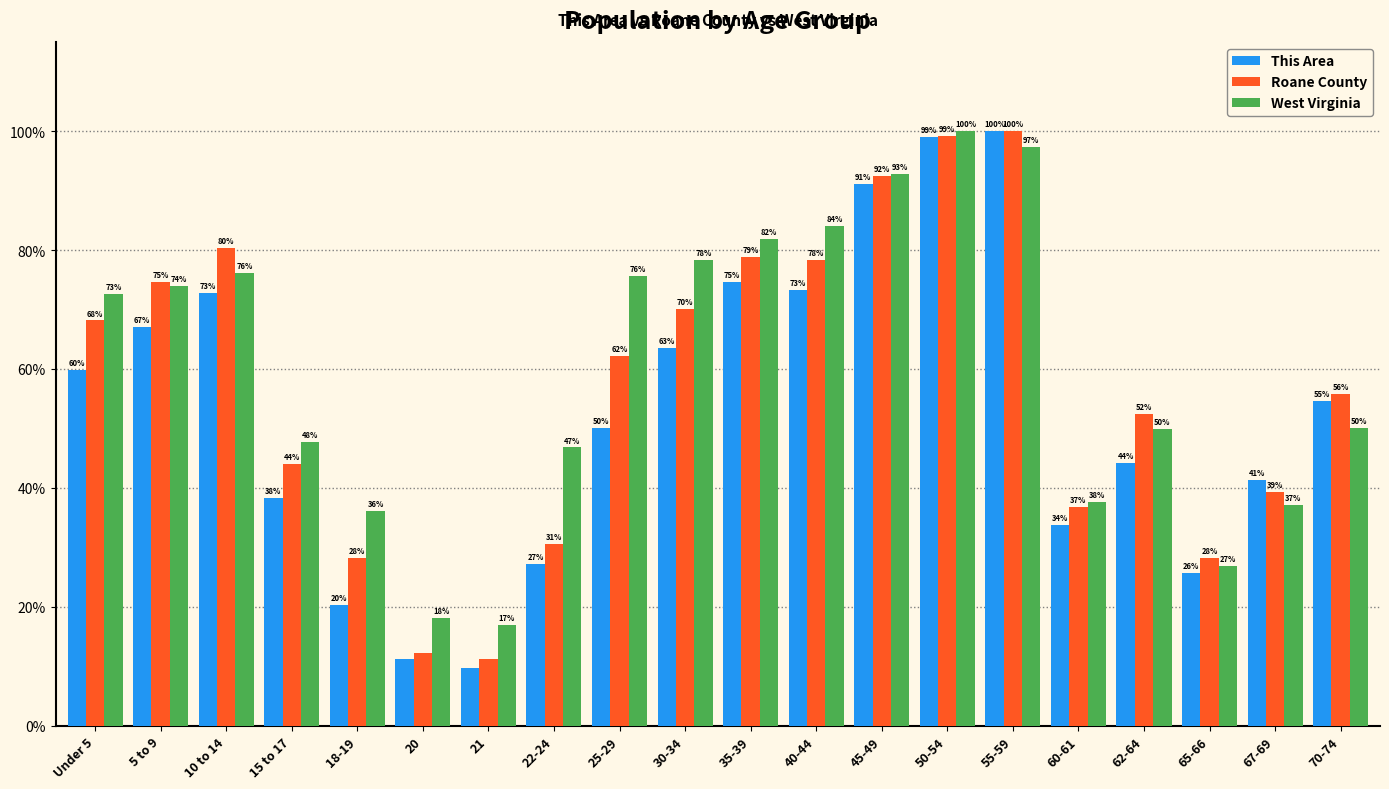

At 25-29, list the series in order from largest to smallest.

West Virginia, Roane County, This Area